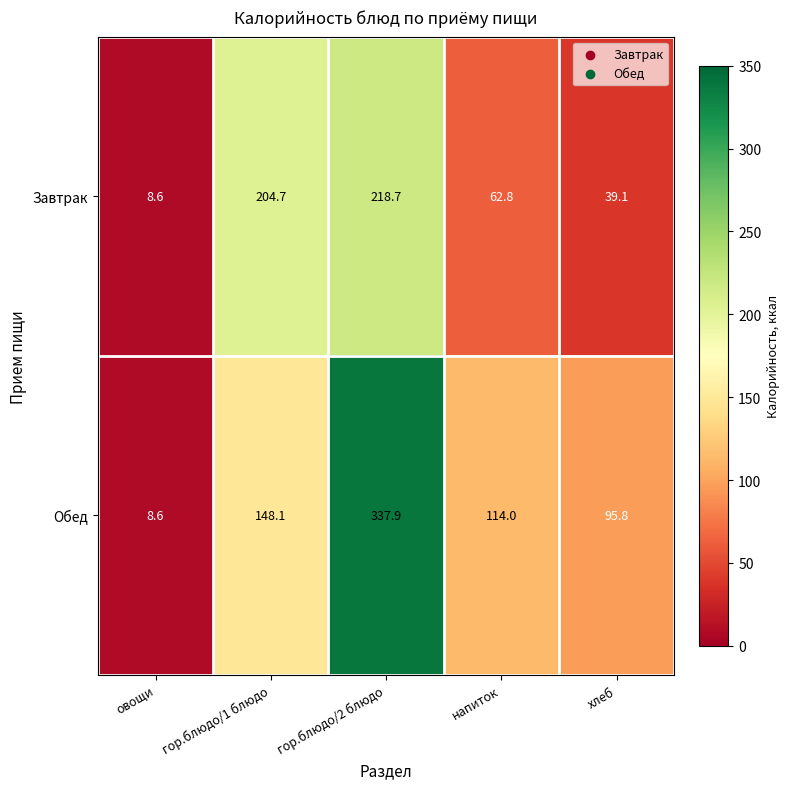

Reading right to left, list all the values displayed in this chart.

Завтрак: хлеб=39.1	напиток=62.8	гор.блюдо/2 блюдо=218.7	гор.блюдо/1 блюдо=204.7	овощи=8.6
Обед: хлеб=95.8	напиток=114.0	гор.блюдо/2 блюдо=337.9	гор.блюдо/1 блюдо=148.1	овощи=8.6